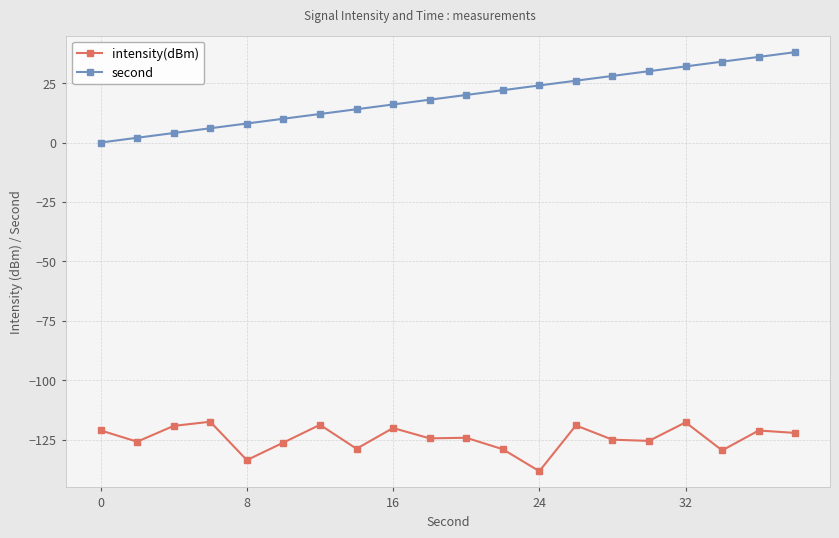

What are all the series names shown in the legend?

intensity(dBm), second